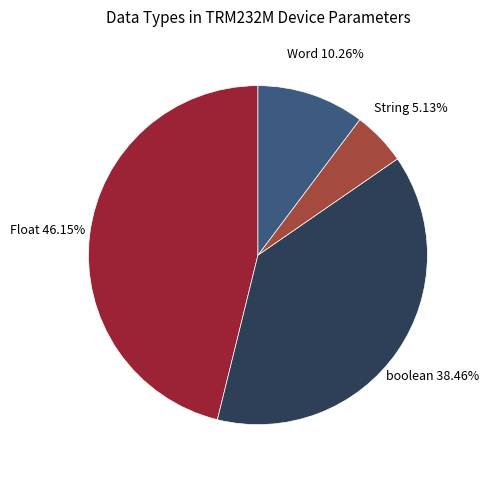

True or false: boolean accounts for 49% of the total.

False